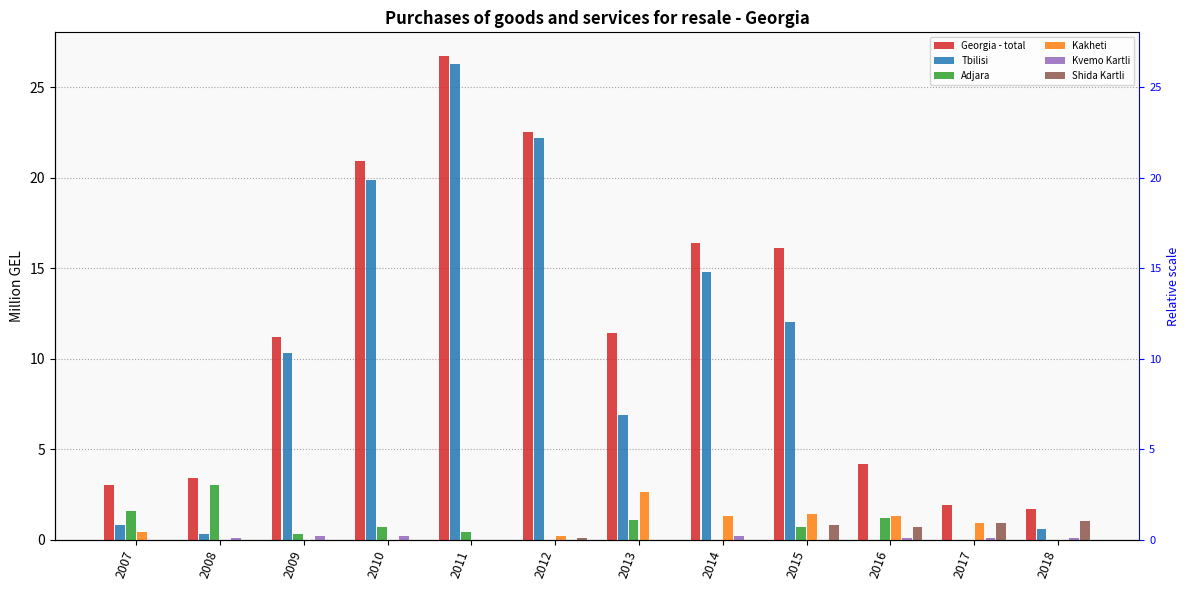

Rank the series by their maximum value, from highest to lowest.

Georgia - total, Tbilisi, Adjara, Kakheti, Shida Kartli, Kvemo Kartli